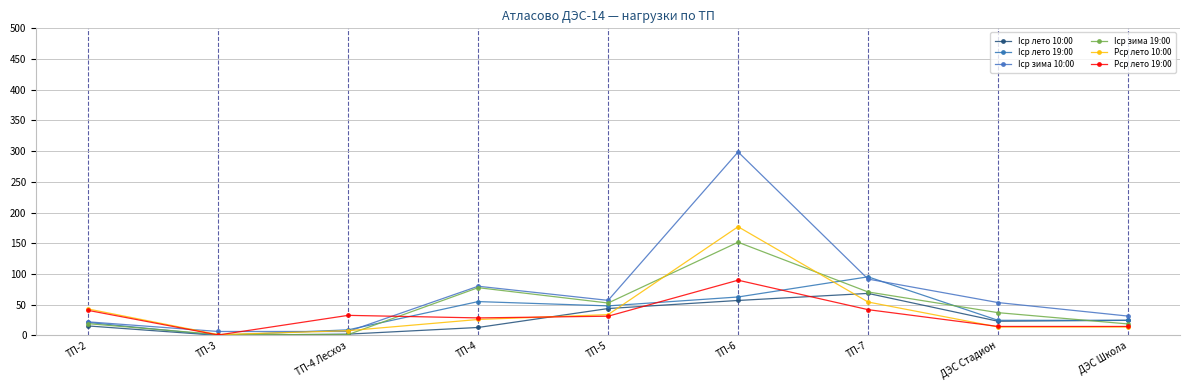

List the series in order of their peak value, lowest first.

Iср лето 10:00, Рср лето 19:00, Iср лето 19:00, Iср зима 19:00, Рср лето 10:00, Iср зима 10:00